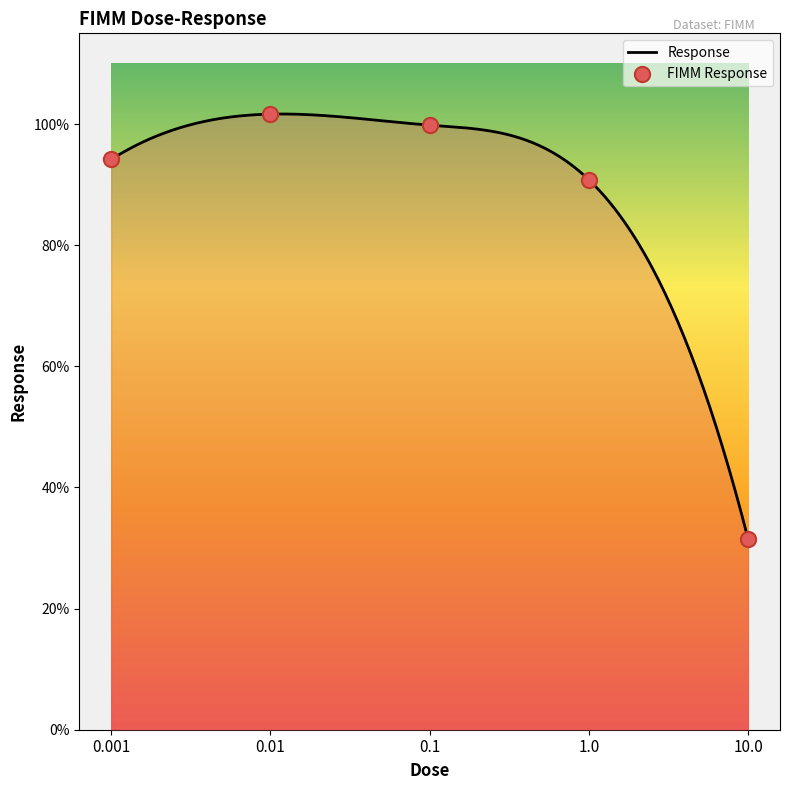

Which has a higher value, 0.1 or 1.0?

0.1